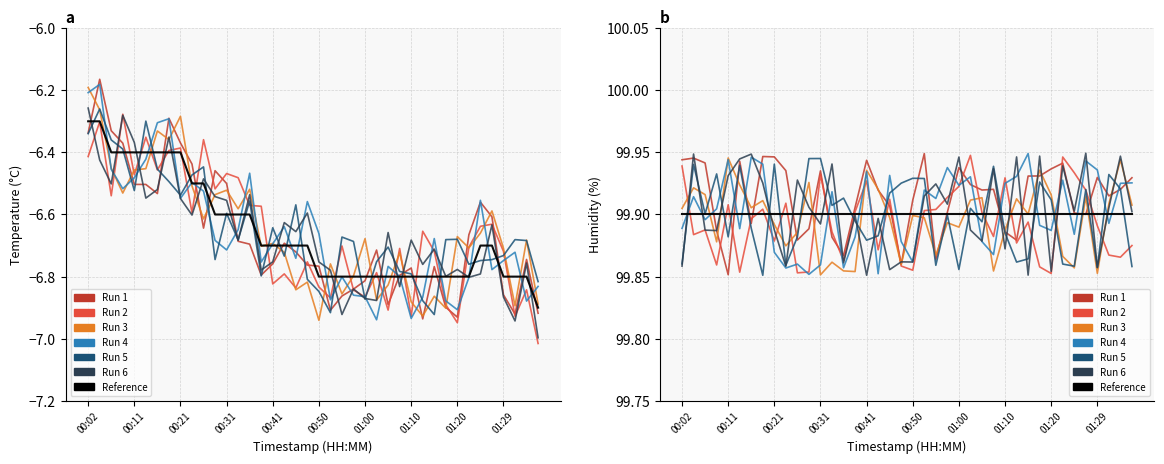

Reading left to right, extract all data points from this chart.

00:02=-6.3	00:04=-6.3	00:07=-6.4	00:09=-6.4	00:11=-6.4	00:14=-6.4	00:16=-6.4	00:19=-6.4	00:21=-6.4	00:24=-6.5	00:26=-6.5	00:28=-6.6	00:31=-6.6	00:33=-6.6	00:36=-6.6	00:38=-6.7	00:41=-6.7	00:43=-6.7	00:46=-6.7	00:48=-6.7	00:50=-6.8	00:53=-6.8	00:55=-6.8	00:58=-6.8	01:00=-6.8	01:03=-6.8	01:05=-6.8	01:07=-6.8	01:10=-6.8	01:12=-6.8	01:15=-6.8	01:17=-6.8	01:20=-6.8	01:22=-6.8	01:24=-6.7	01:27=-6.7	01:29=-6.8	01:32=-6.8	01:34=-6.8	01:37=-6.9